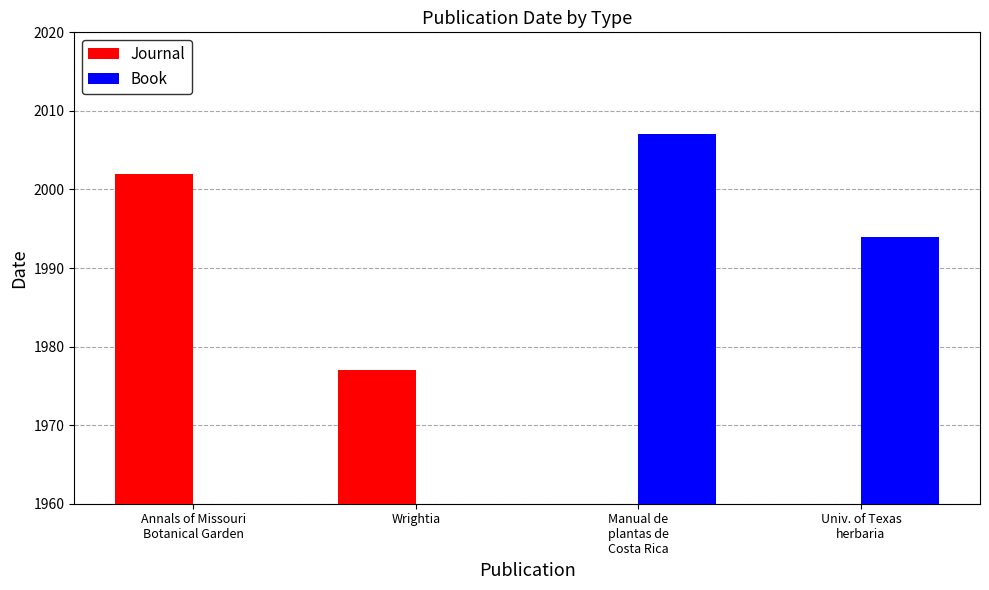

What is the label of the 1st bar from the left?

Annals of Missouri
Botanical Garden